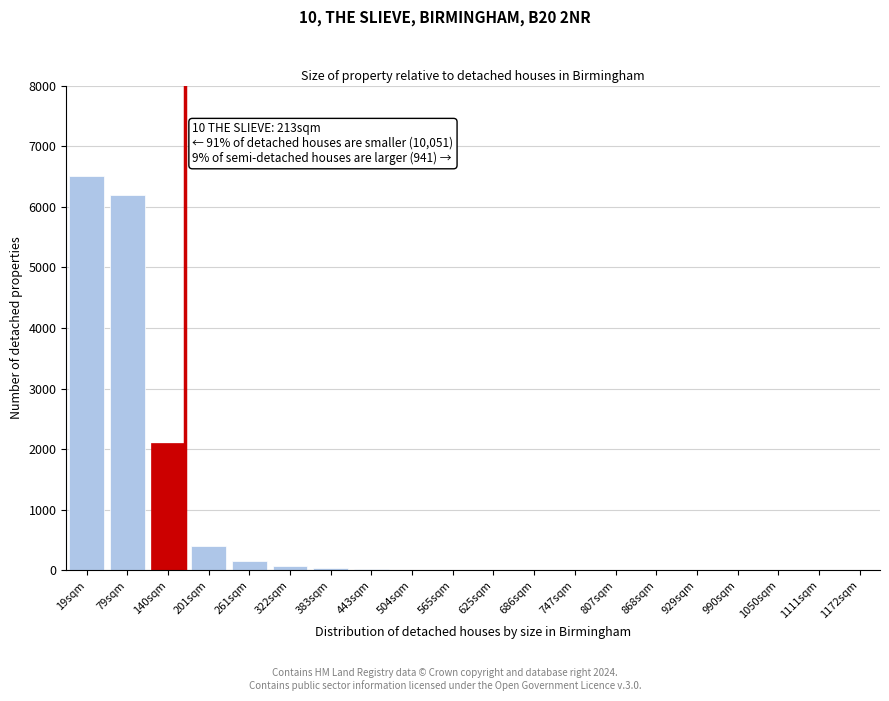

The chart shows a value of 150 at 261sqm. True or false?

True